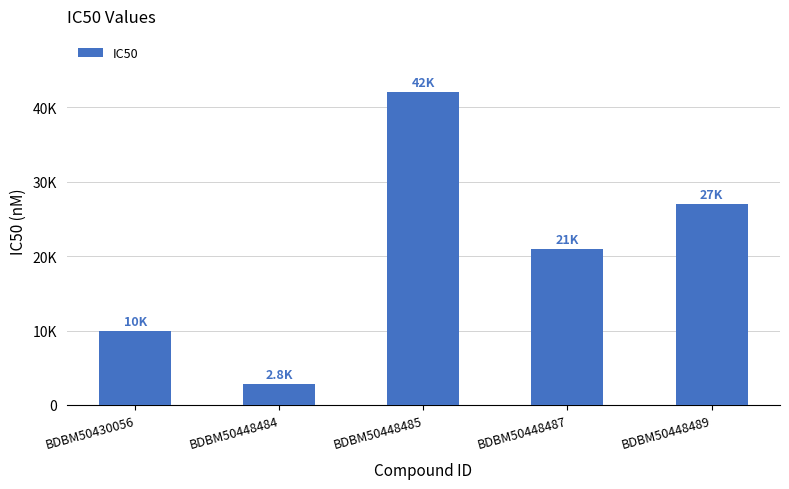

At which category does the chart reach its minimum across all series?

BDBM50448484